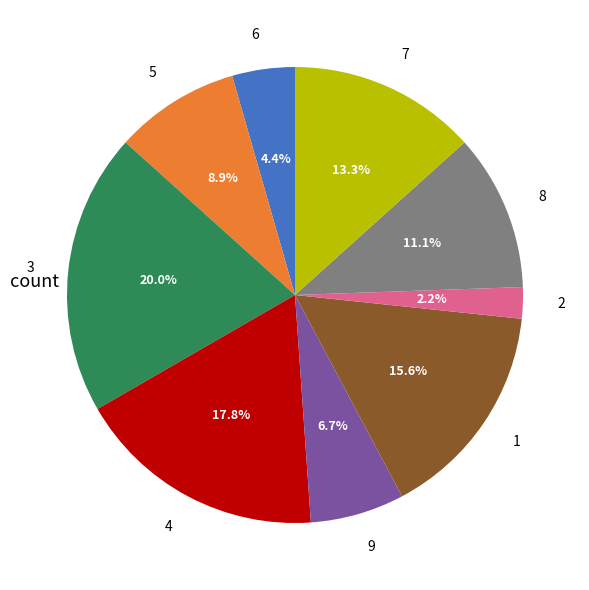

What percentage is the 3 slice, to the nearest percent?

20%